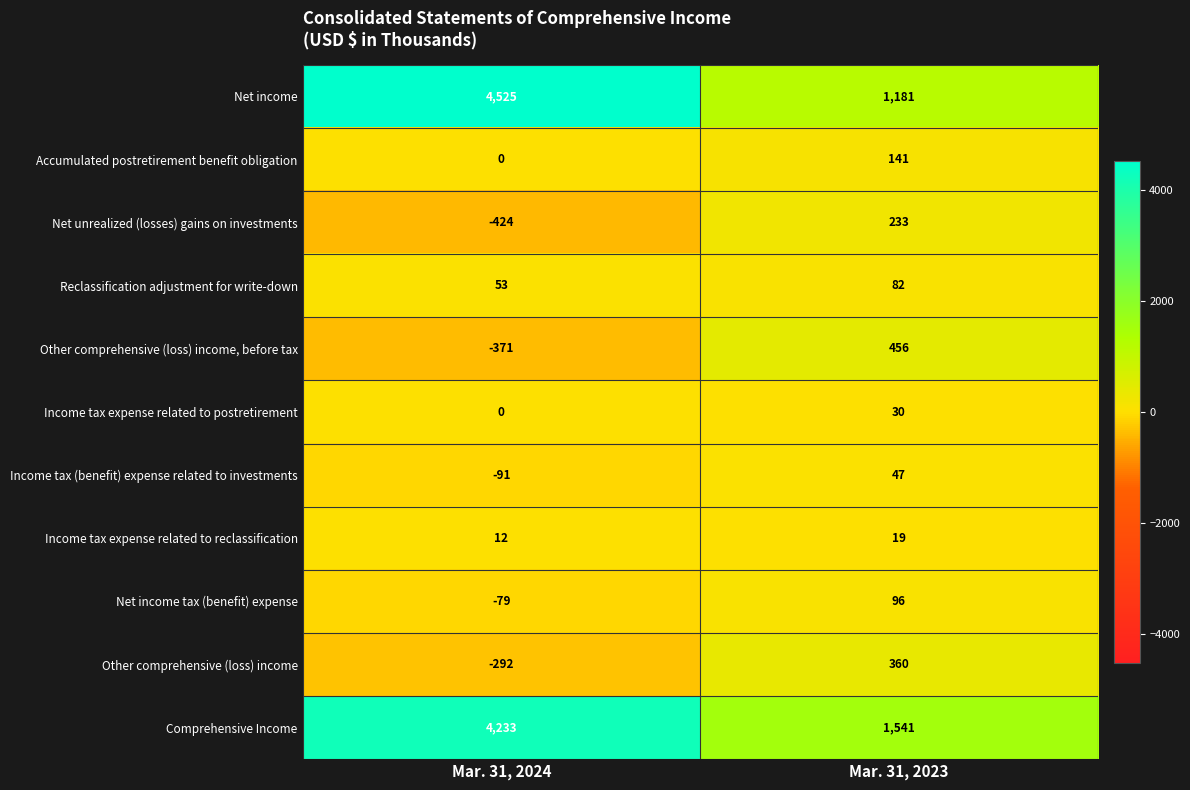

Reading left to right, what are all the values shown in this chart?

Net income: Mar. 31, 2024=4525	Mar. 31, 2023=1181
Accumulated postretirement benefit obligation: Mar. 31, 2024=0	Mar. 31, 2023=141
Net unrealized (losses) gains on investments: Mar. 31, 2024=-424	Mar. 31, 2023=233
Reclassification adjustment for write-down: Mar. 31, 2024=53	Mar. 31, 2023=82
Other comprehensive (loss) income, before tax: Mar. 31, 2024=-371	Mar. 31, 2023=456
Income tax expense related to postretirement: Mar. 31, 2024=0	Mar. 31, 2023=30
Income tax (benefit) expense related to investments: Mar. 31, 2024=-91	Mar. 31, 2023=47
Income tax expense related to reclassification: Mar. 31, 2024=12	Mar. 31, 2023=19
Net income tax (benefit) expense: Mar. 31, 2024=-79	Mar. 31, 2023=96
Other comprehensive (loss) income: Mar. 31, 2024=-292	Mar. 31, 2023=360
Comprehensive Income: Mar. 31, 2024=4233	Mar. 31, 2023=1541